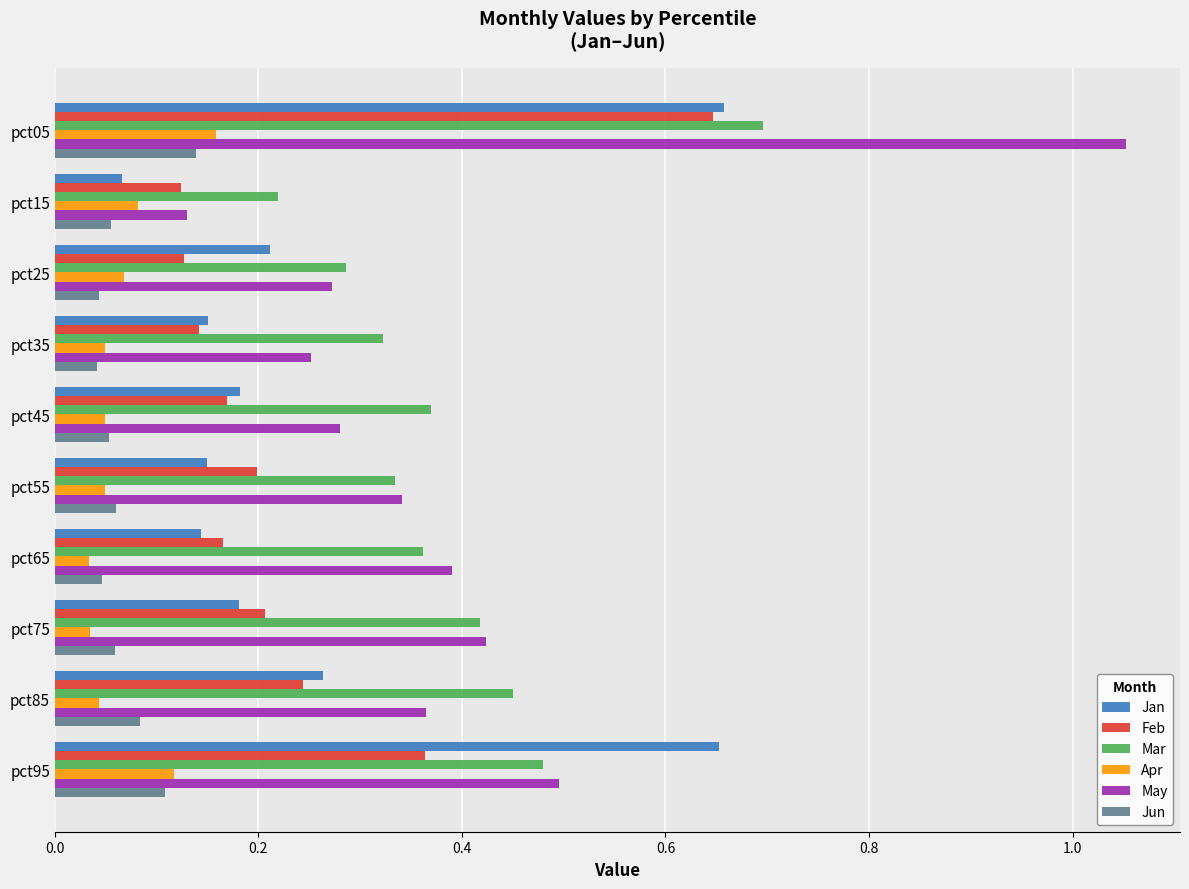

At how many categories does at least one series exceed 0?

10